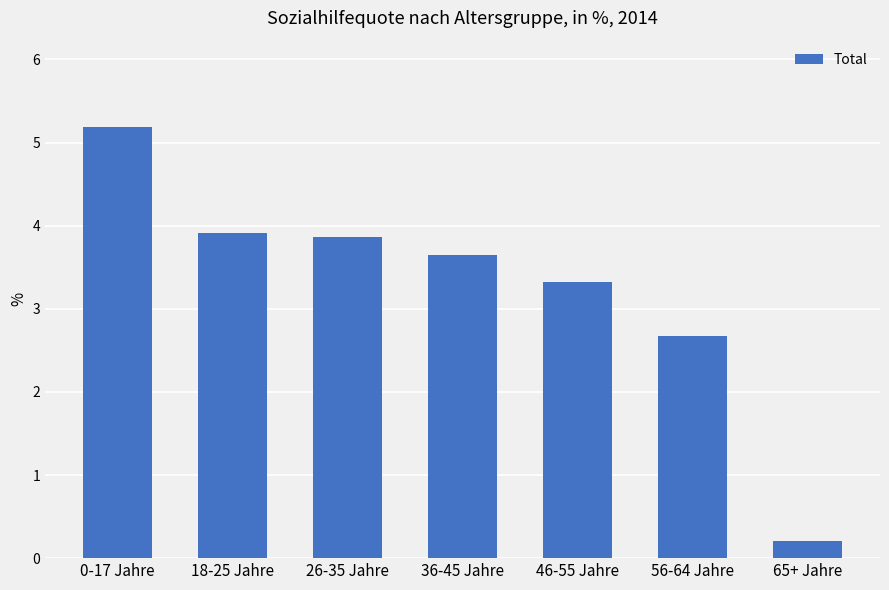

Are the bars grouped side by side (vs. stacked)?

No